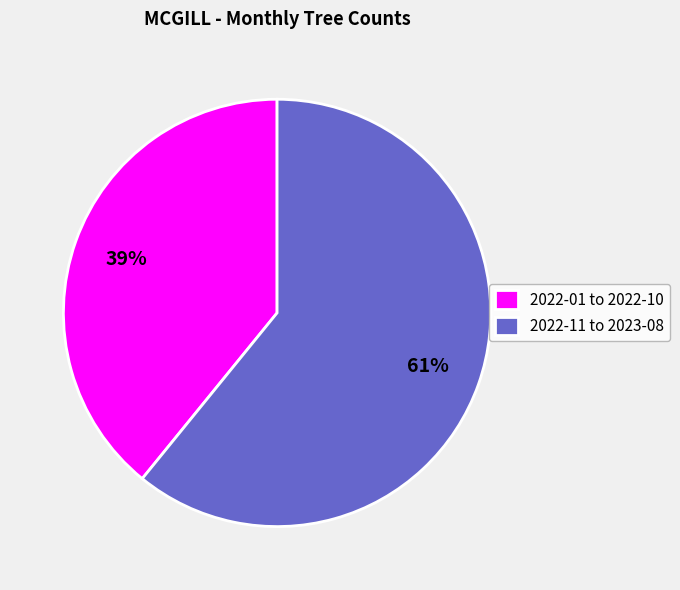

To the nearest percent, what percentage of the pie is 2022-01 to 2022-10?

39%